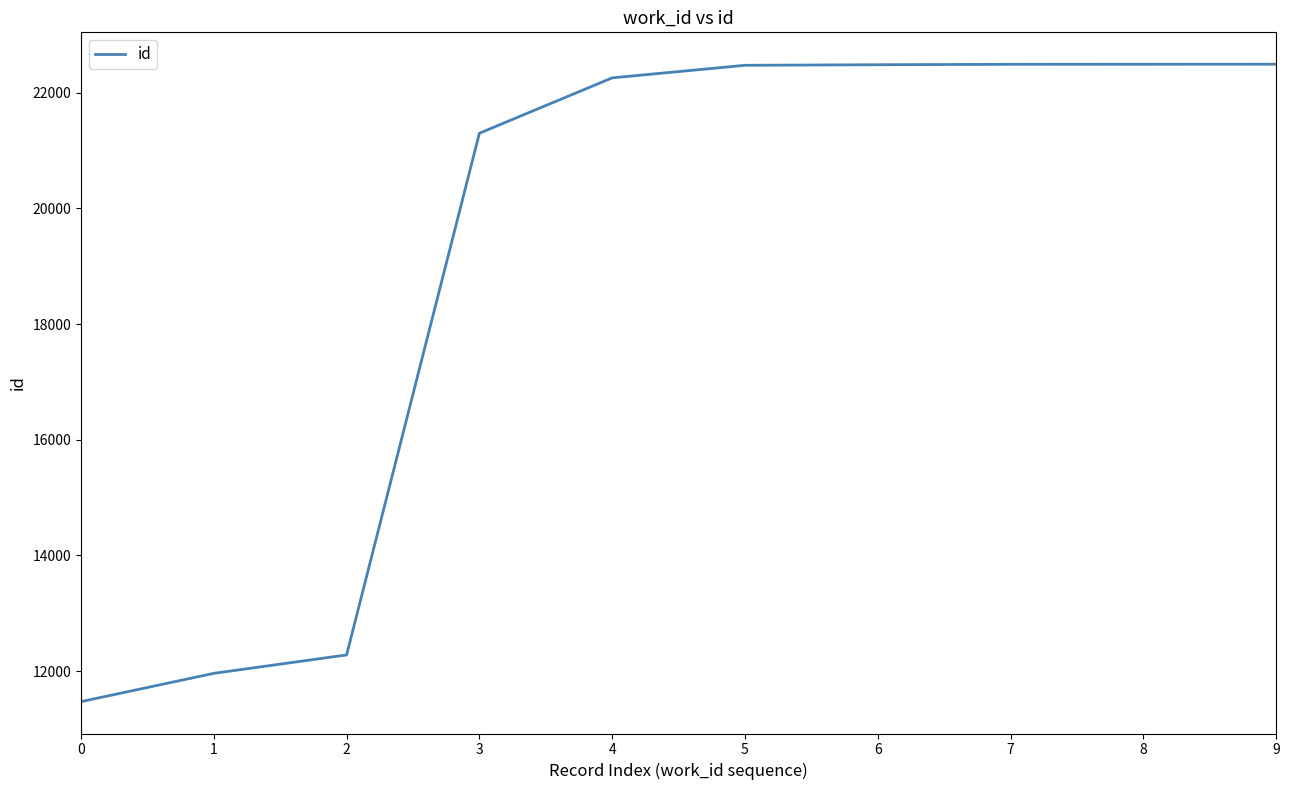

What is the ratio of the value at 1 to the value at 8?

0.5